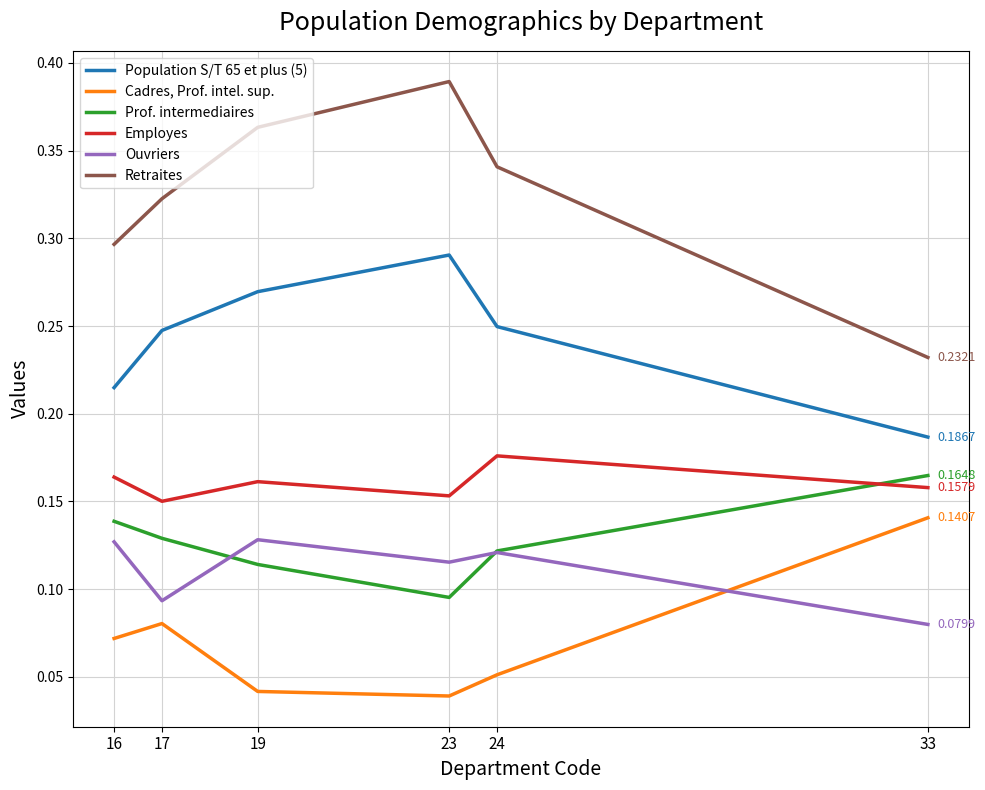

How many lines are shown in the chart?

6